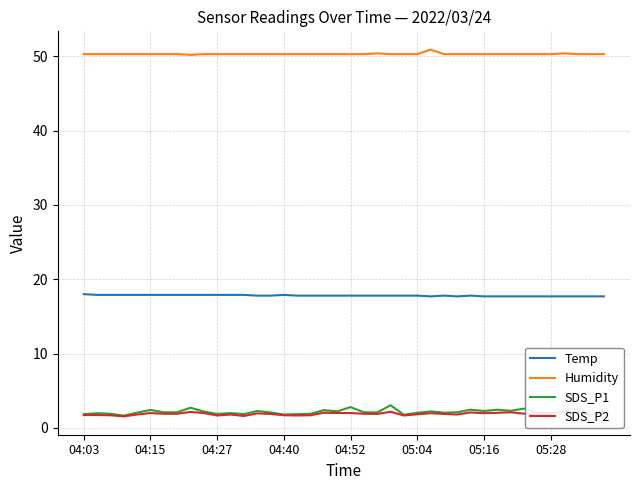

What is the minimum value for SDS_P2?

1.6